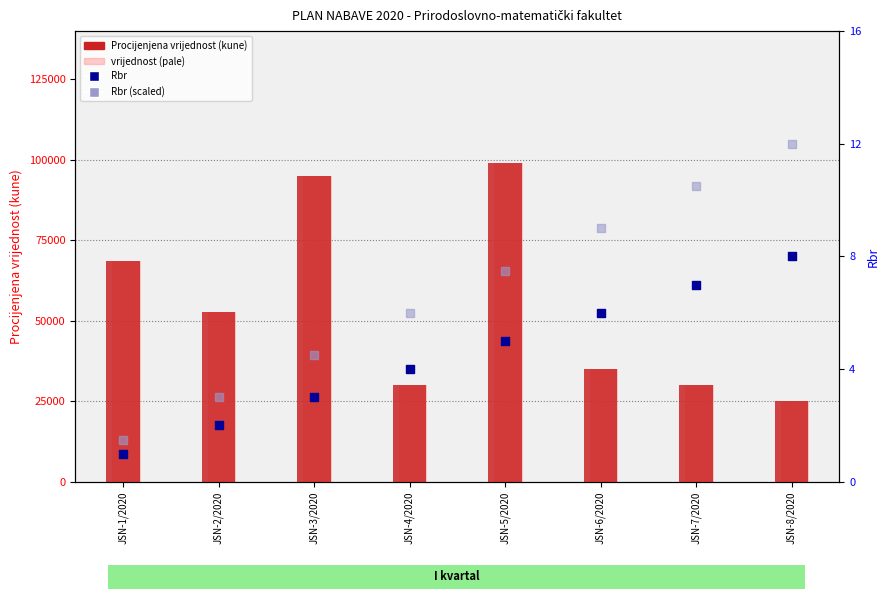

At which category is the sum across all series the highest?

JSN-5/2020